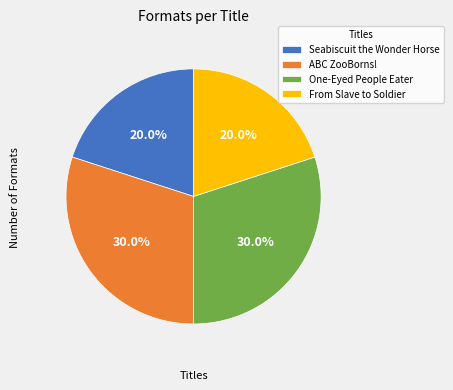

How many segments does this pie chart have?

4